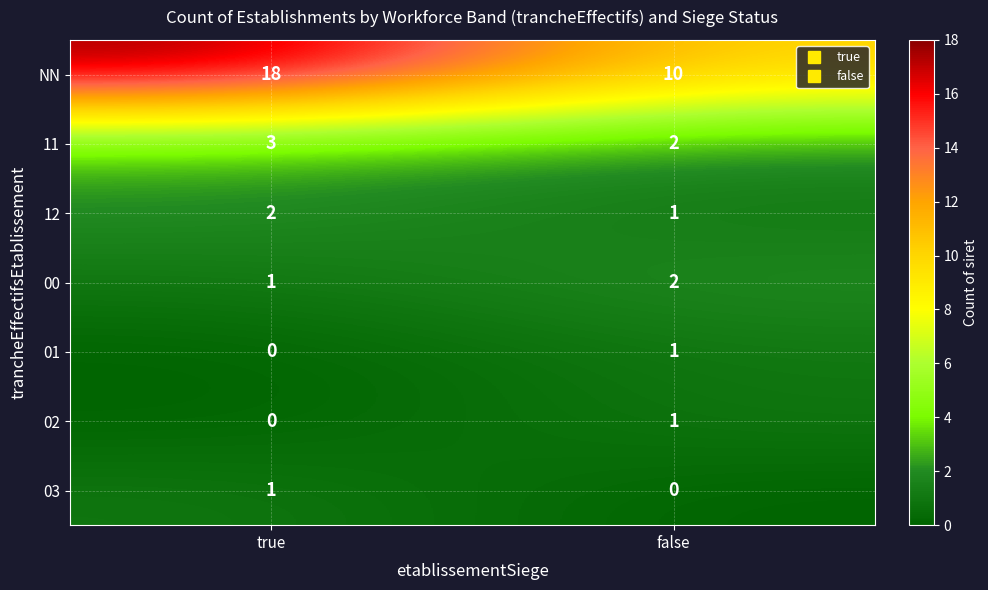

At which label is 01 closest to 0?

true